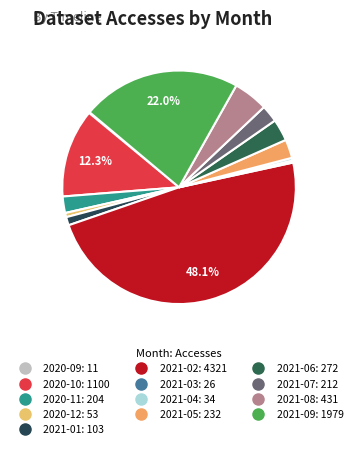

What is the change in value from 2020-12 to 2021-05?

+179